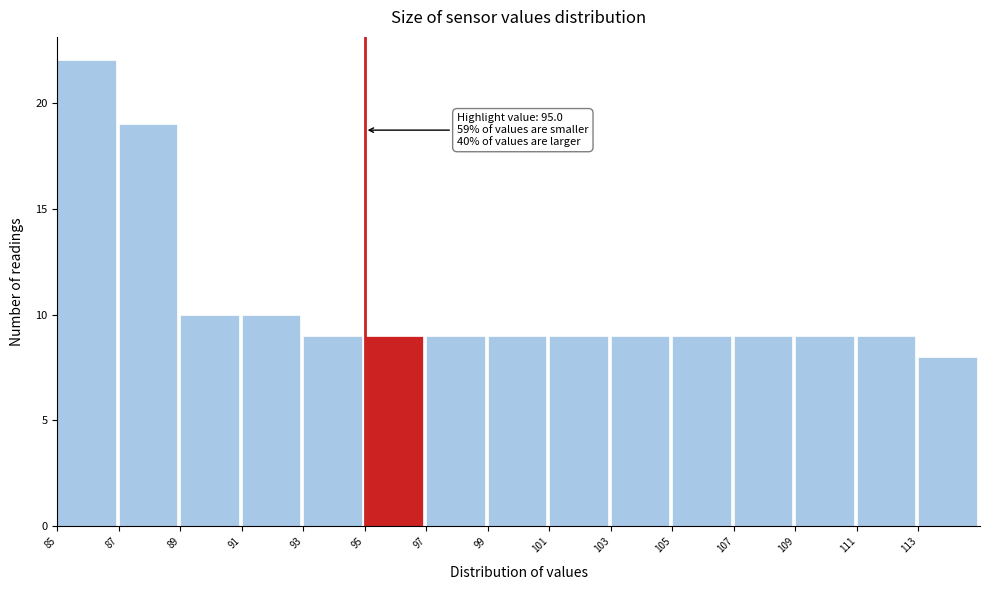

Over which range of the x-axis is the bar tallest?

85 to 87